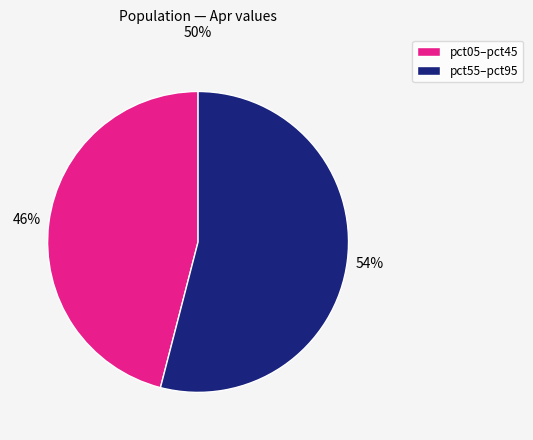

Count the number of slices in the pie.

2